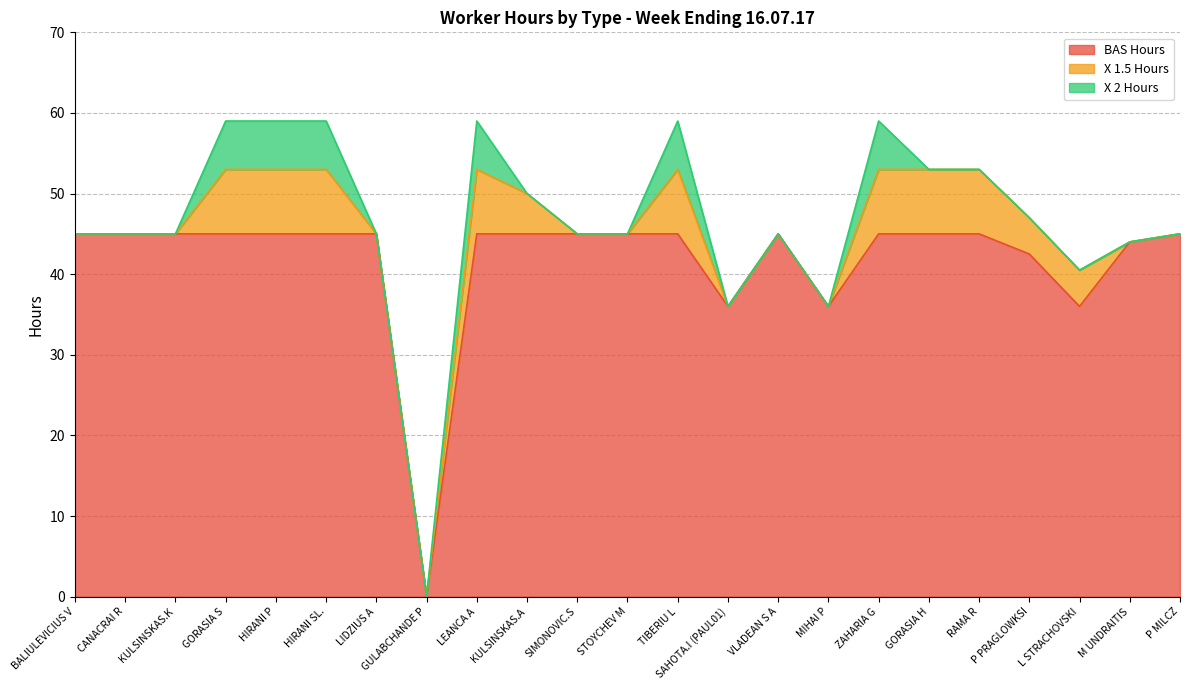

Between BALIULEVICIUS V and KULSINSKAS.A, which series saw the biggest shift?

X 1.5 Hours